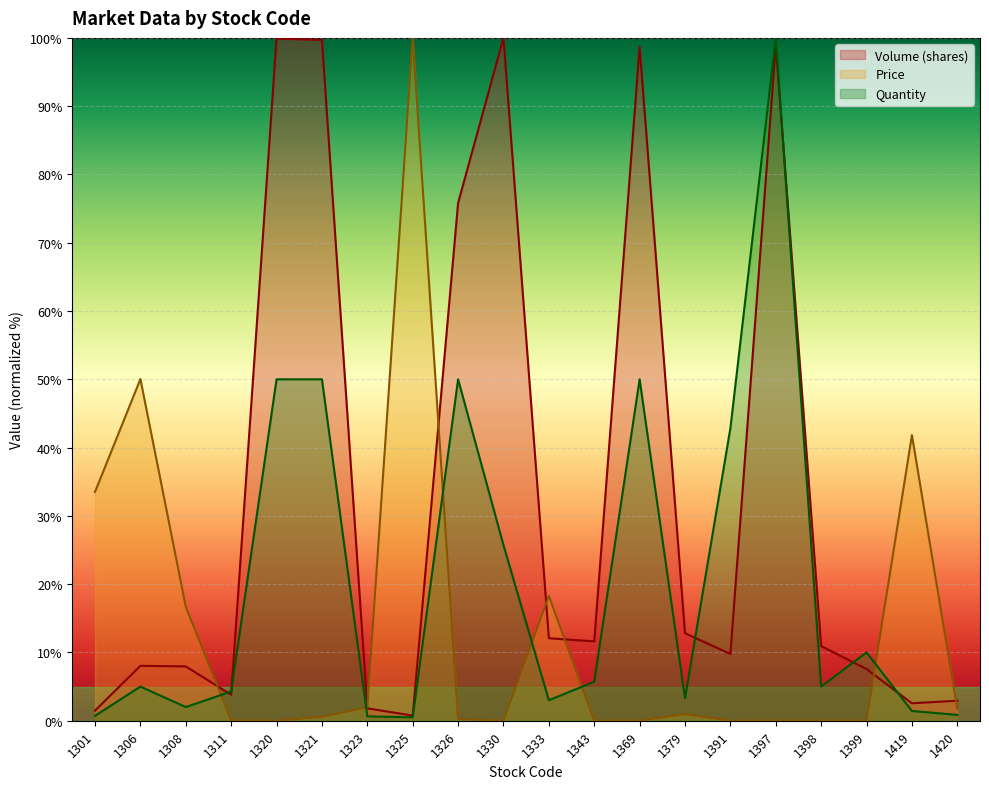

After their last crossing, which series has the higher values: Volume (shares) or Quantity?

Volume (shares)